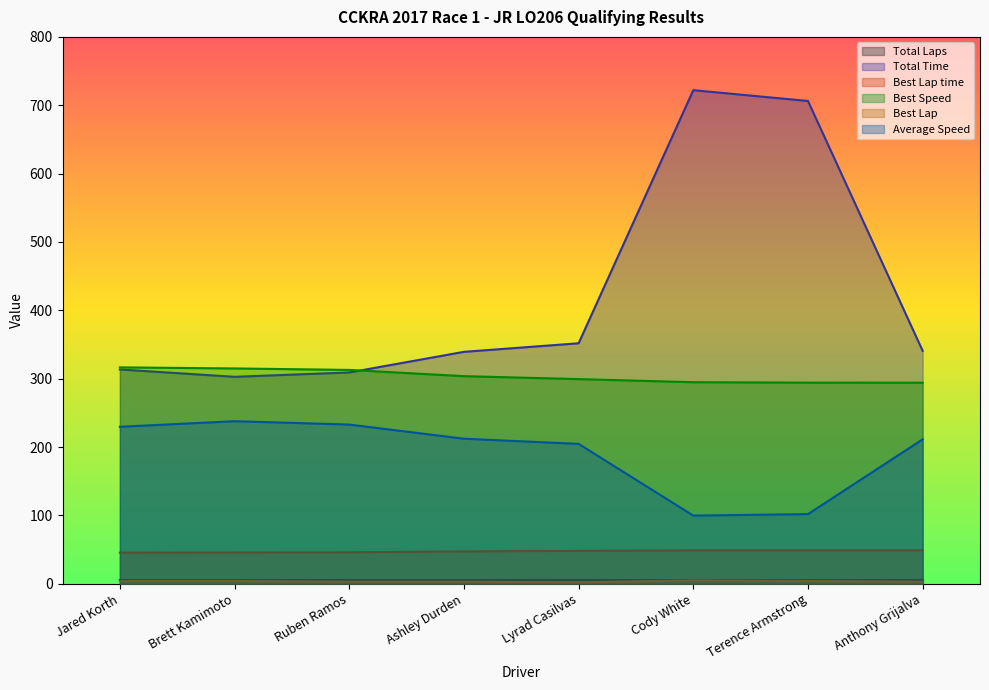

What position from the left is Cody White?

6